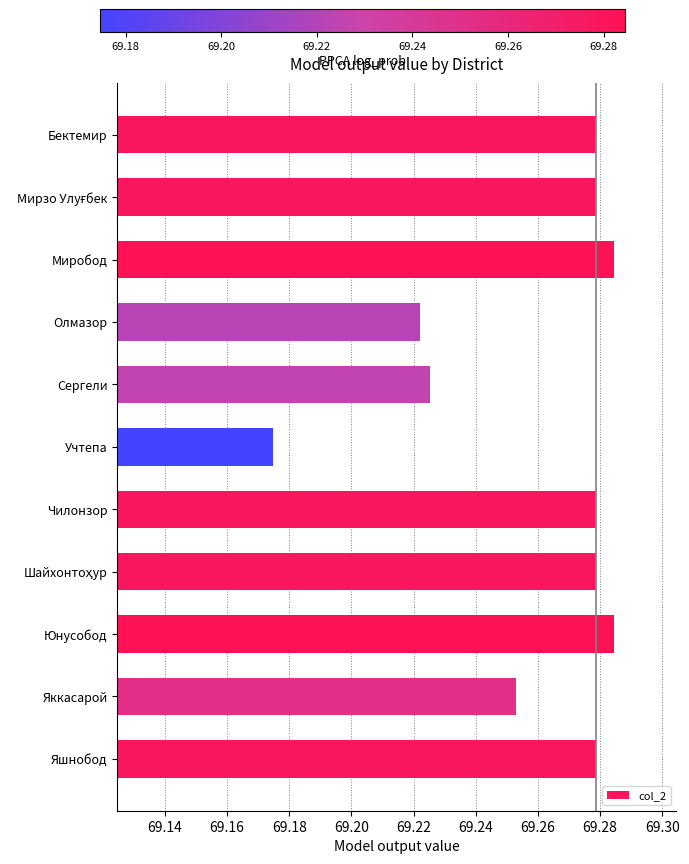

What position from the bottom is Олмазор?

8